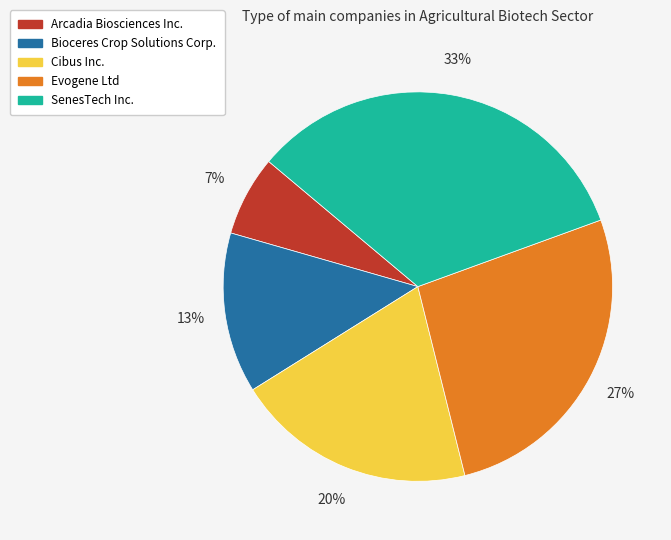

Rank the categories by value from lowest to highest.

Arcadia Biosciences Inc., Bioceres Crop Solutions Corp., Cibus Inc., Evogene Ltd, SenesTech Inc.